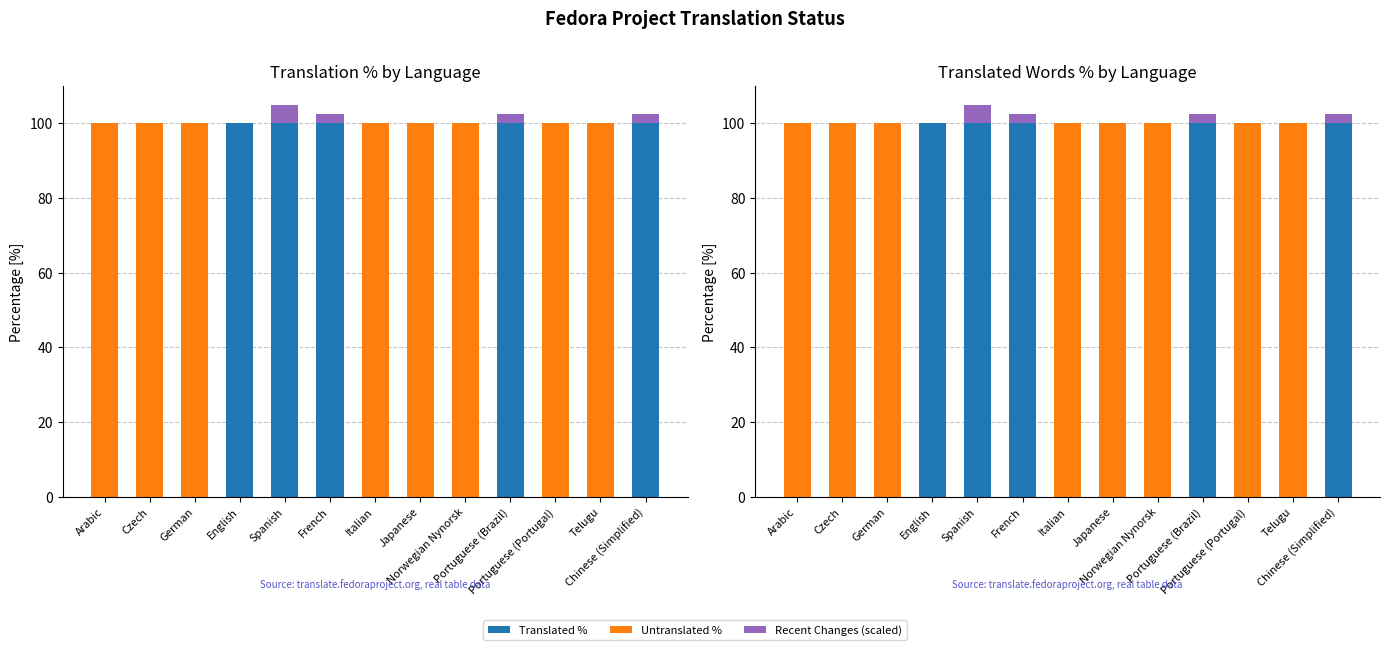

Is the value of Translated Words % at Arabic greater than the value of Untranslated % at French?

No